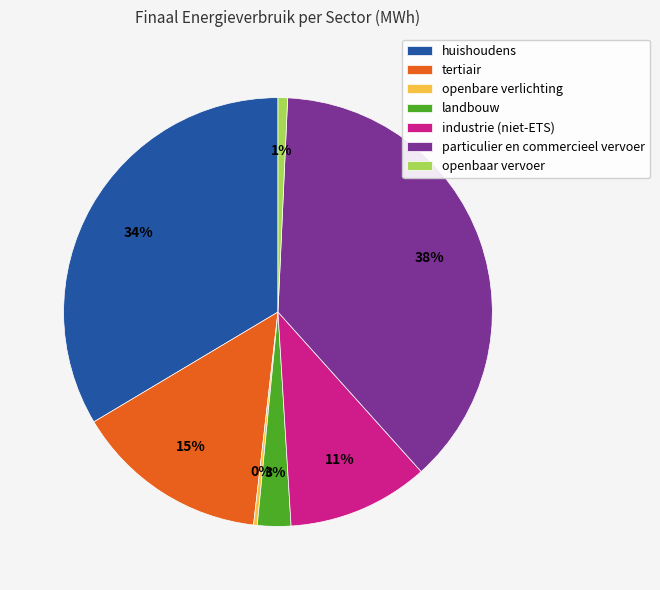

Which slice is the largest?

particulier en commercieel vervoer